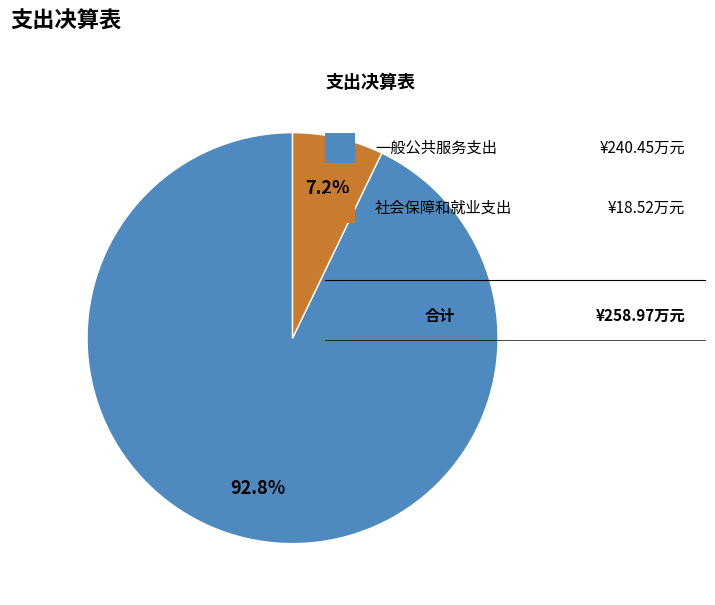

Does any single category account for the majority?

Yes